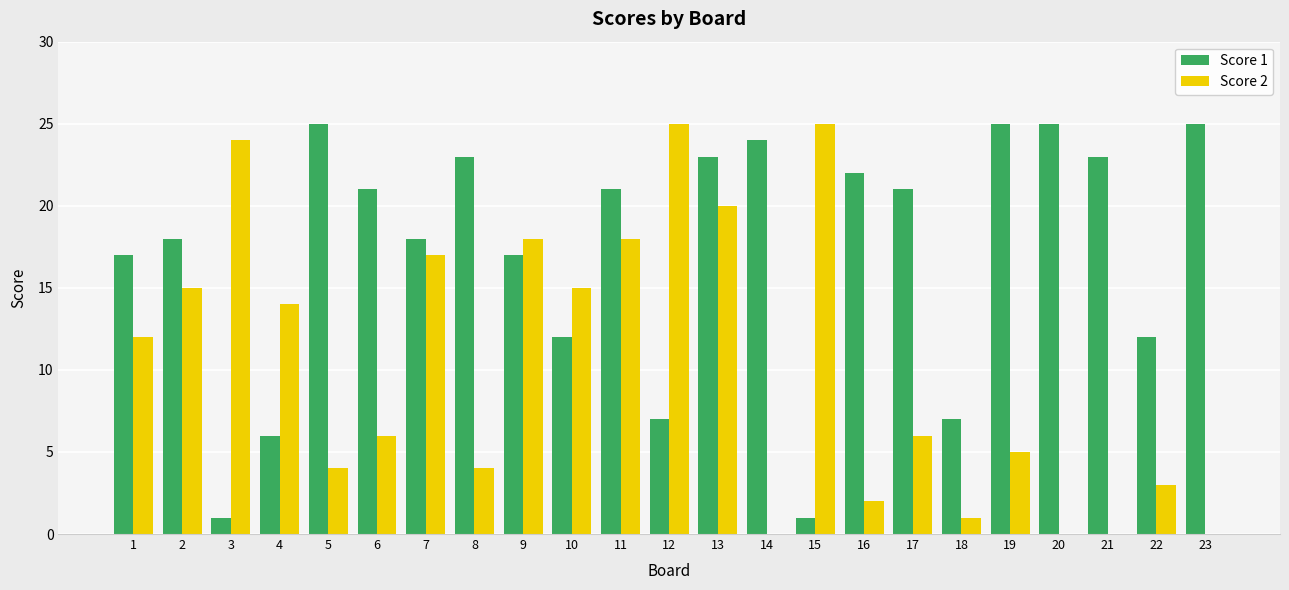

Between 11 and 19, which series saw the biggest shift?

Score 2